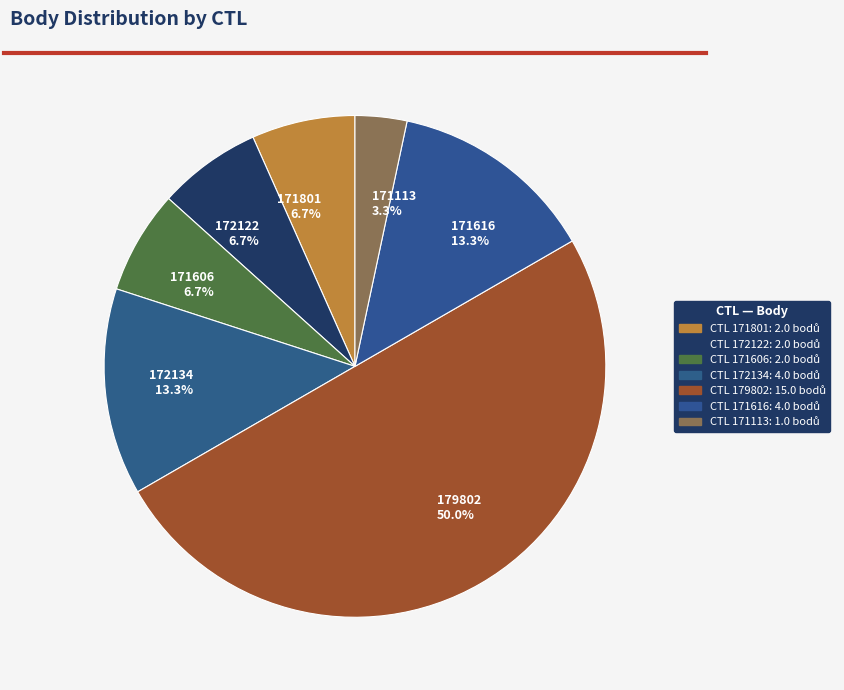

The 171801 slice represents 21% of the pie. True or false?

False